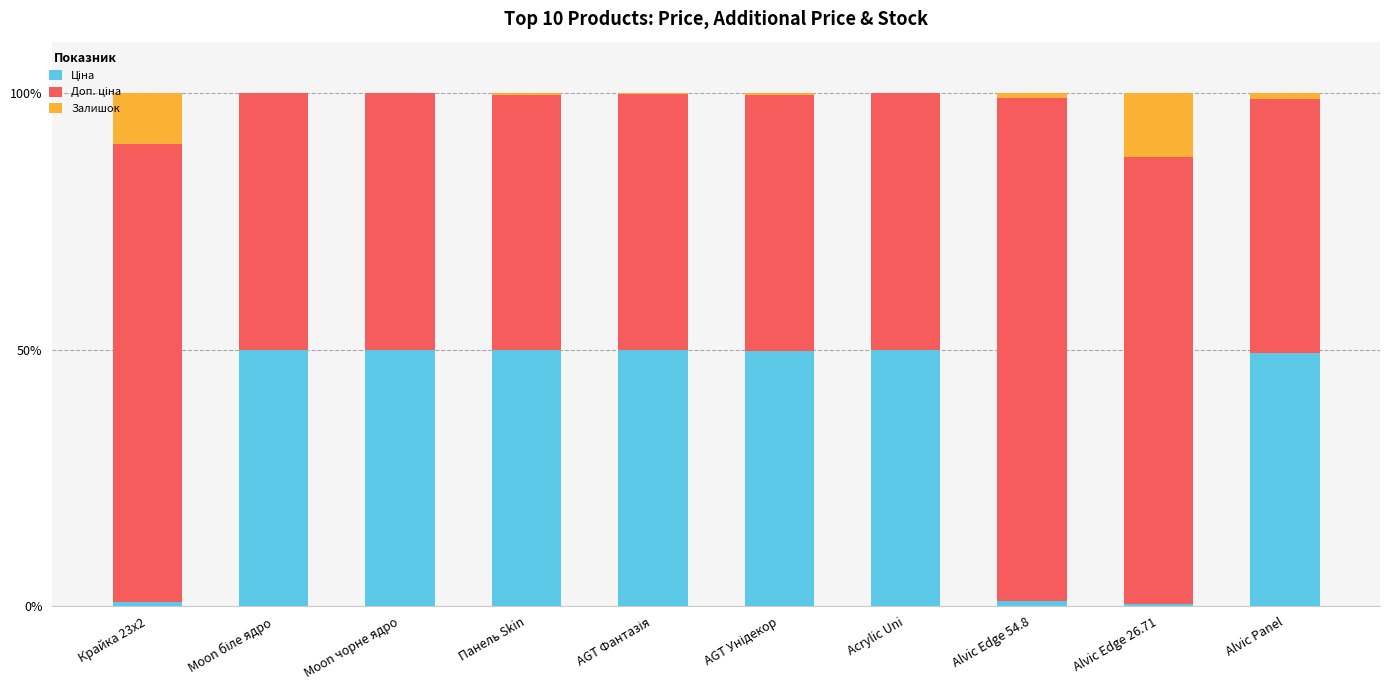

What position from the left is AGT Фантазія?

5